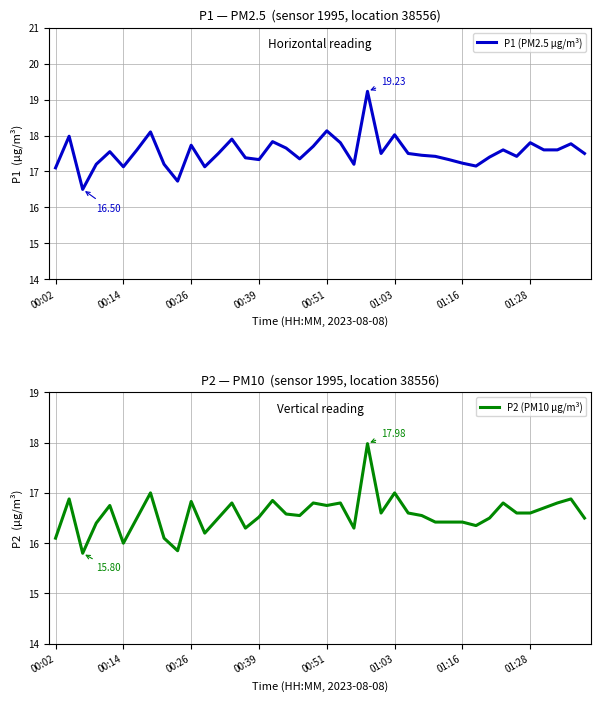

At how many categories does at least one series exceed 16?

40